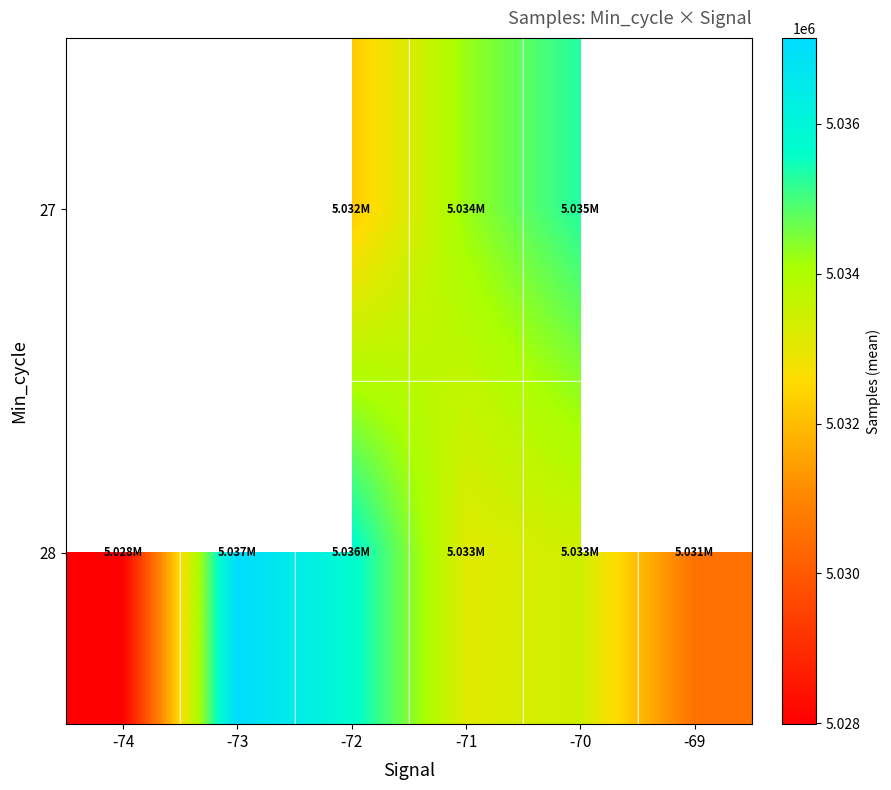

How many positive values does the 27 series have?

3